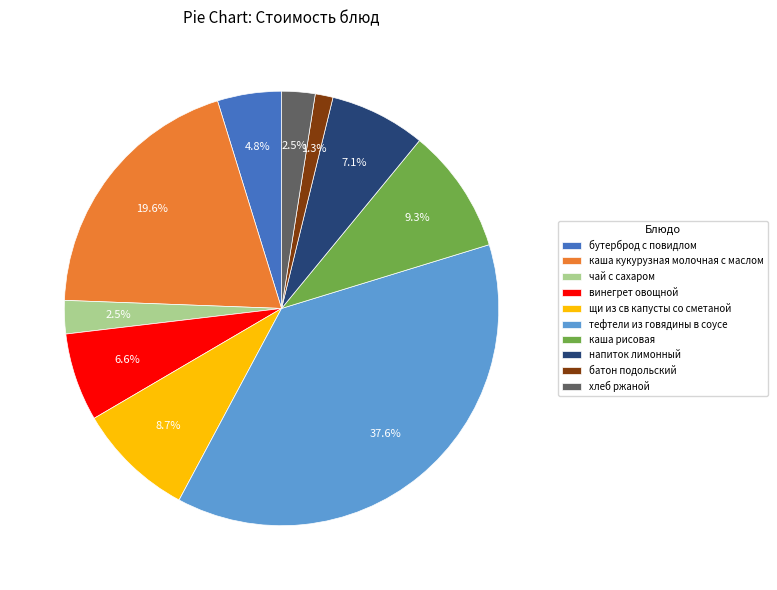

Between щи из св капусты со сметаной and тефтели из говядины в соусе, which is larger?

тефтели из говядины в соусе